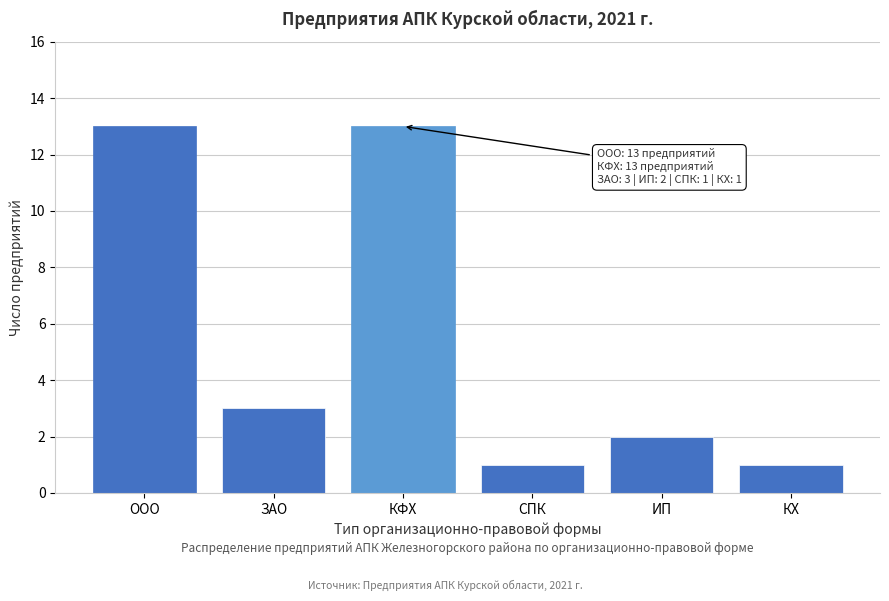

Reading left to right, transcribe all the data shown in this chart.

13	3	13	1	2	1